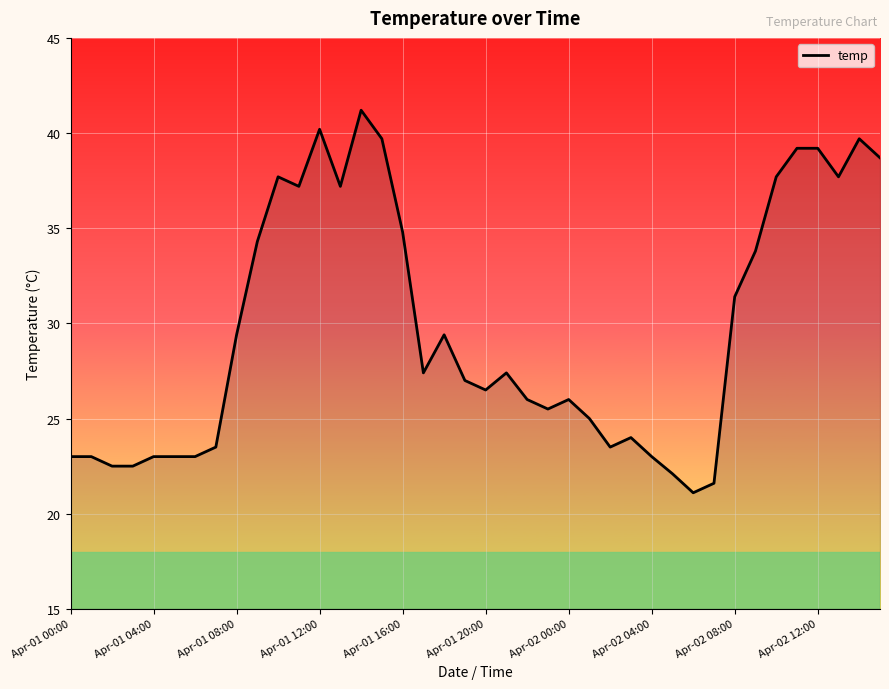

What is the smallest value displayed?

21.1